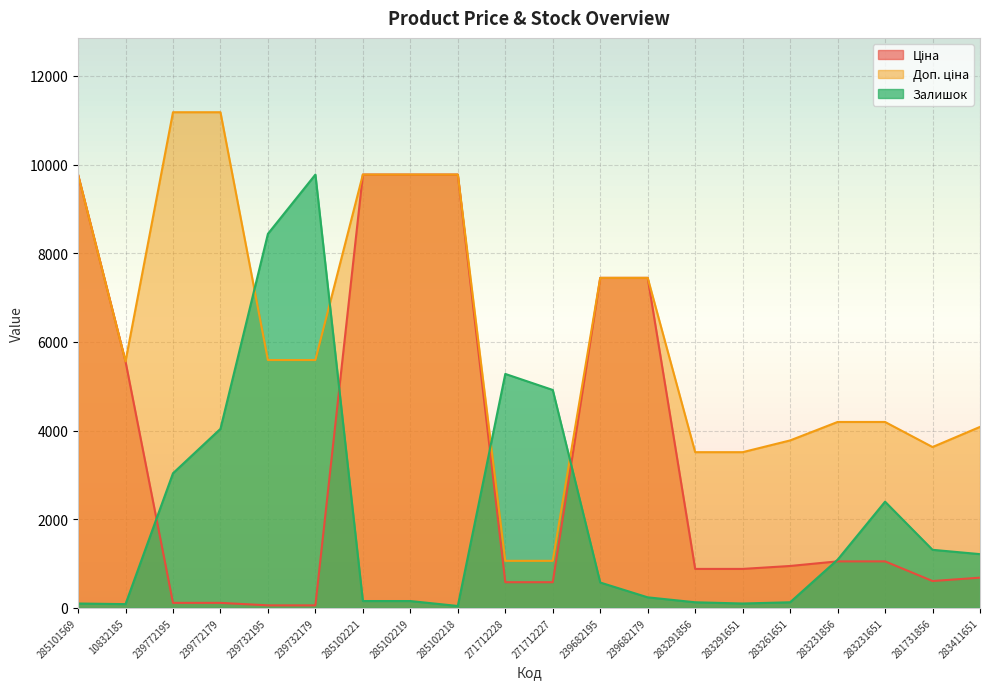

Rank the categories by Залишок value from lowest to highest.

285102218, 10832185, 285101569, 283291651, 283291856, 283261651, 285102221, 285102219, 239682179, 239682195, 283231856, 283411651, 281731856, 283231651, 239772195, 239772179, 271712227, 271712228, 239732195, 239732179